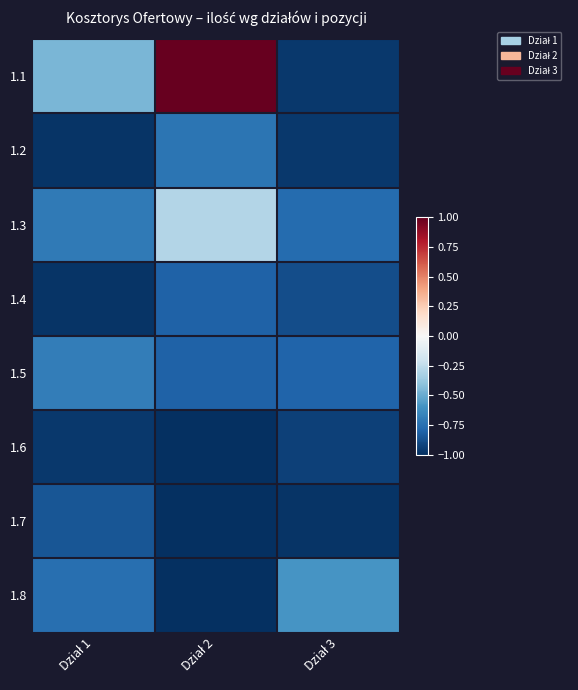

Reading right to left, extract all data points from this chart.

1.1: Dział 3=-1.0	Dział 2=1.0	Dział 1=-0.5
1.2: Dział 3=-1.0	Dział 2=-0.7	Dział 1=-1.0
1.3: Dział 3=-0.8	Dział 2=-0.3	Dział 1=-0.7
1.4: Dział 3=-0.9	Dział 2=-0.8	Dział 1=-1.0
1.5: Dział 3=-0.8	Dział 2=-0.8	Dział 1=-0.7
1.6: Dział 3=-0.9	Dział 2=-1.0	Dział 1=-1.0
1.7: Dział 3=-1.0	Dział 2=-1.0	Dział 1=-0.9
1.8: Dział 3=-0.6	Dział 2=-1.0	Dział 1=-0.8